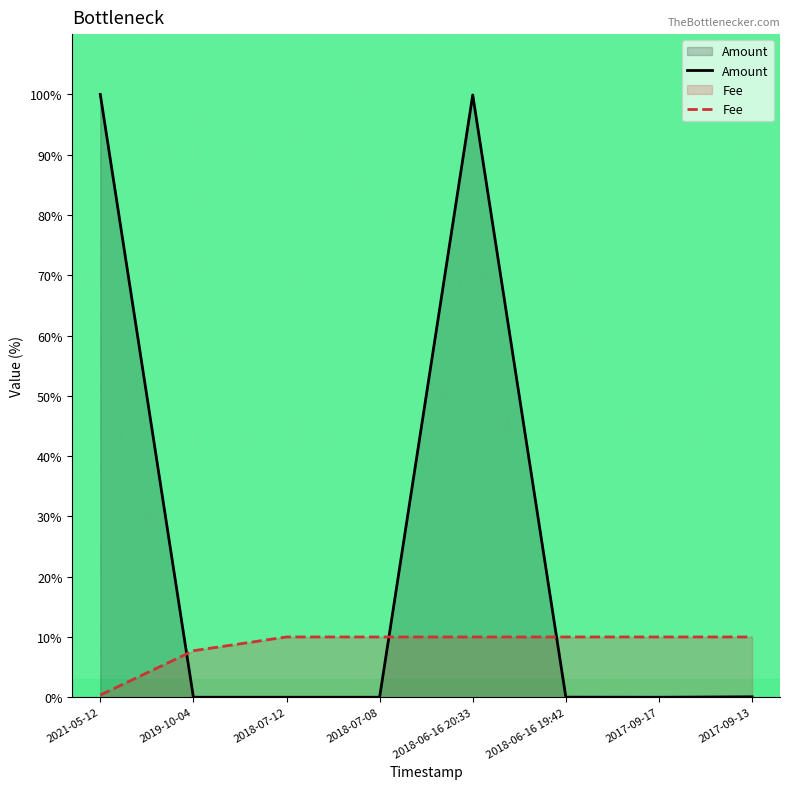

List the series in order of their peak value, highest first.

Amount, Fee